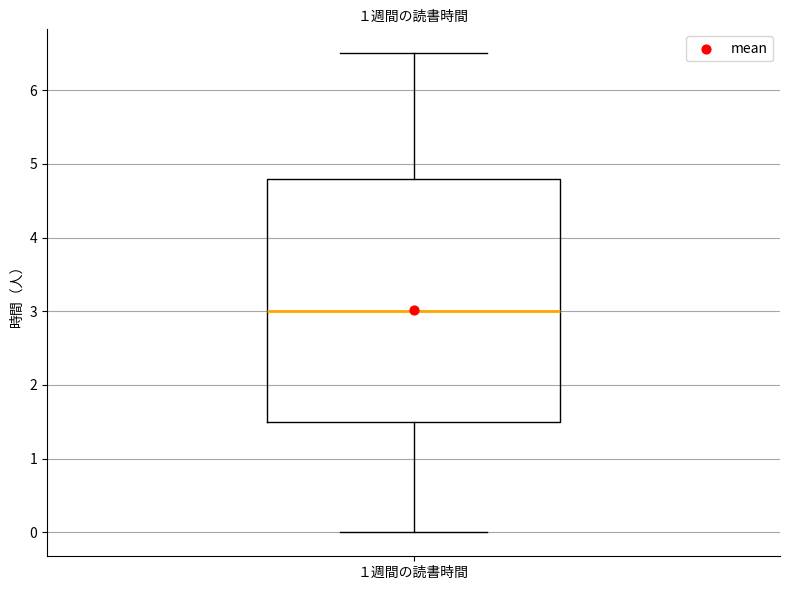

Where does the median line of the box for １週間の読書時間 sit on the y-axis? The values are not printed on the chart, so give them approximately, as read against the axis.

3.0